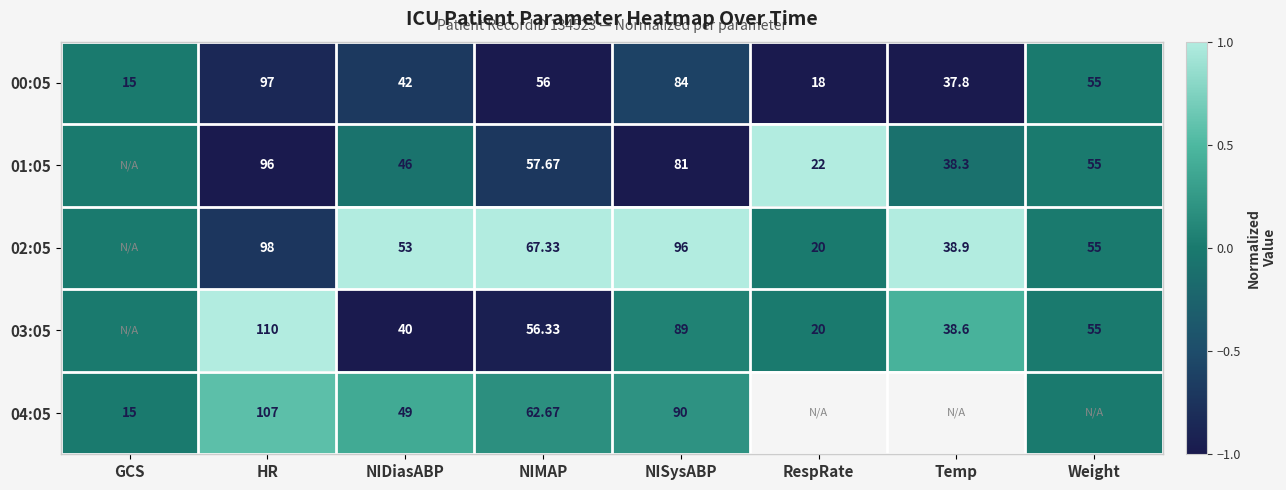

Which category has the lowest value in the 00:05 series?

GCS